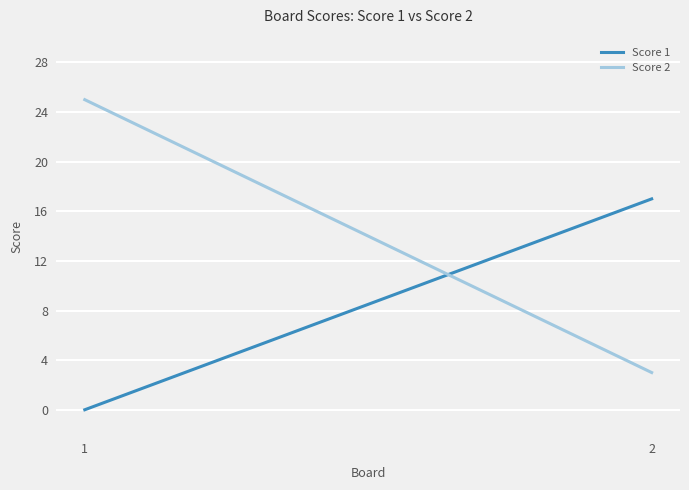

List the series in order of their overall mean, lowest first.

Score 1, Score 2